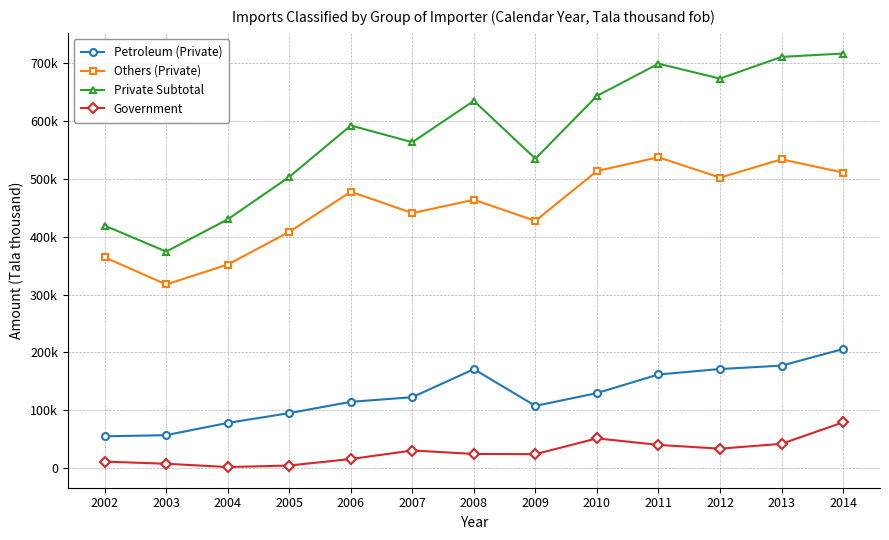

How many interior local peaks does the Private Subtotal series have?

3